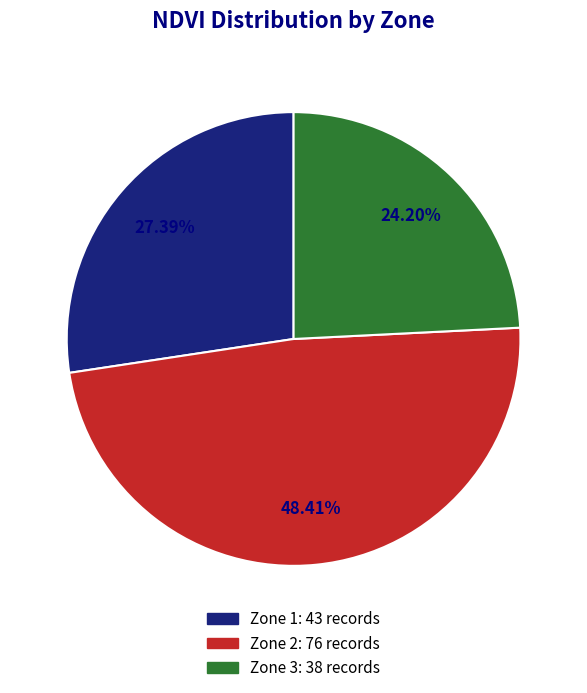

How many slices are in this pie chart?

3